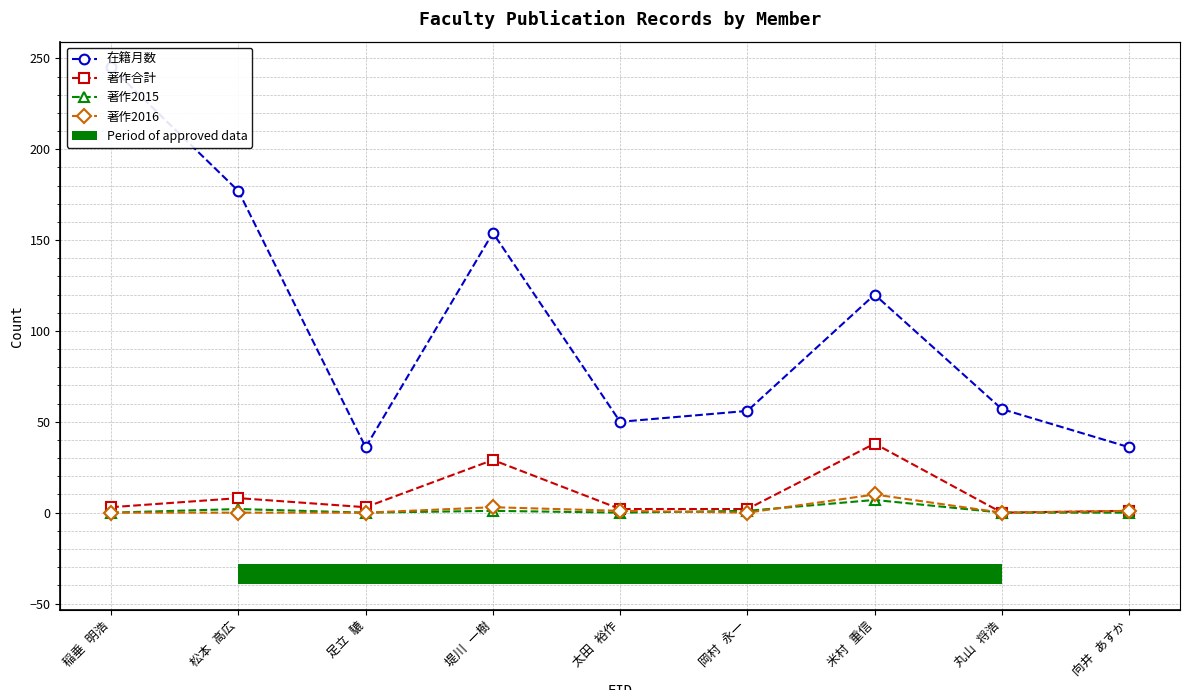

Which series has the largest range (max minus min)?

在籍月数